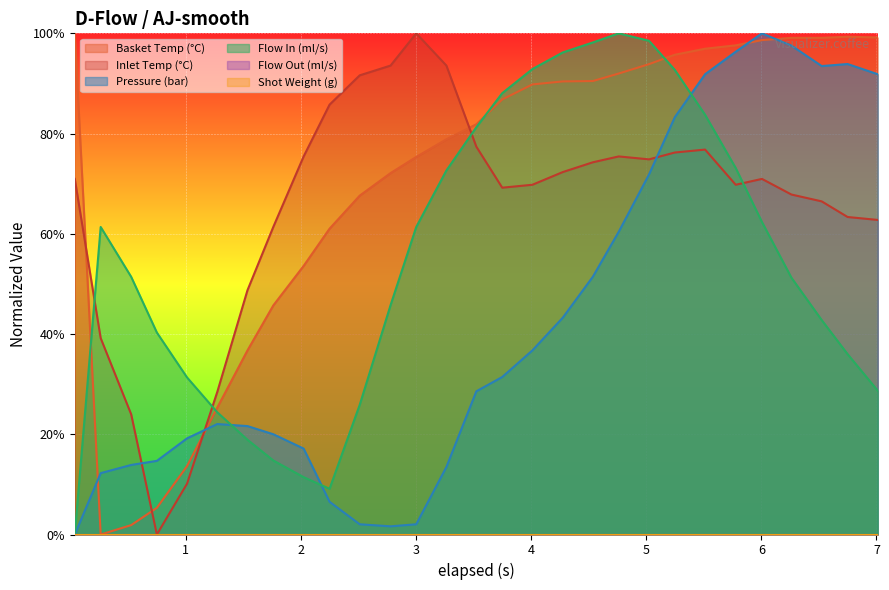

Between 1.537 and 5.778, which is larger?

5.778